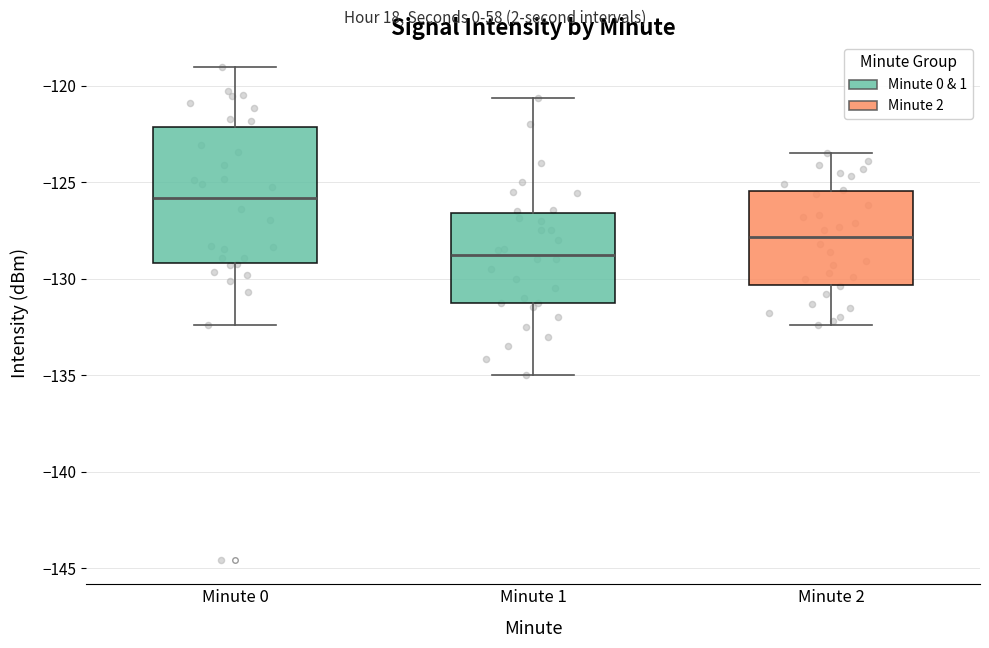

Reading left to right, read every box against the y-axis: the position of its median line, the range the box covers, and the ends of its whiskers. The values are not printed on the chart, so give them approximately, as read against the axis.

Minute 0: median -126.0, box -129.0 to -122.0, whiskers -132.5 to -119.0
Minute 1: median -128.5, box -131.5 to -126.5, whiskers -135.0 to -120.5
Minute 2: median -128.0, box -130.5 to -125.5, whiskers -132.5 to -123.5